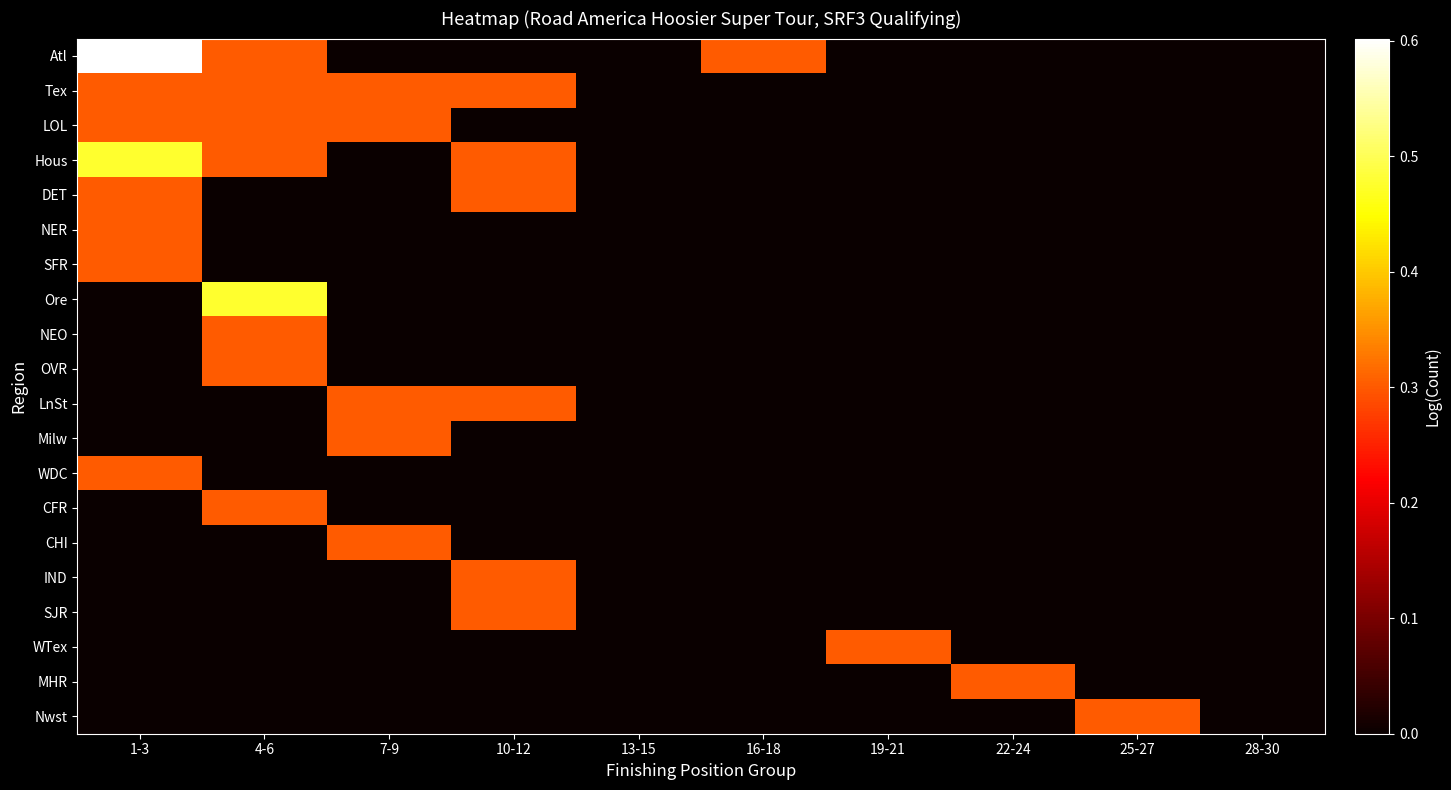

How many distinct data groups are displayed?

20